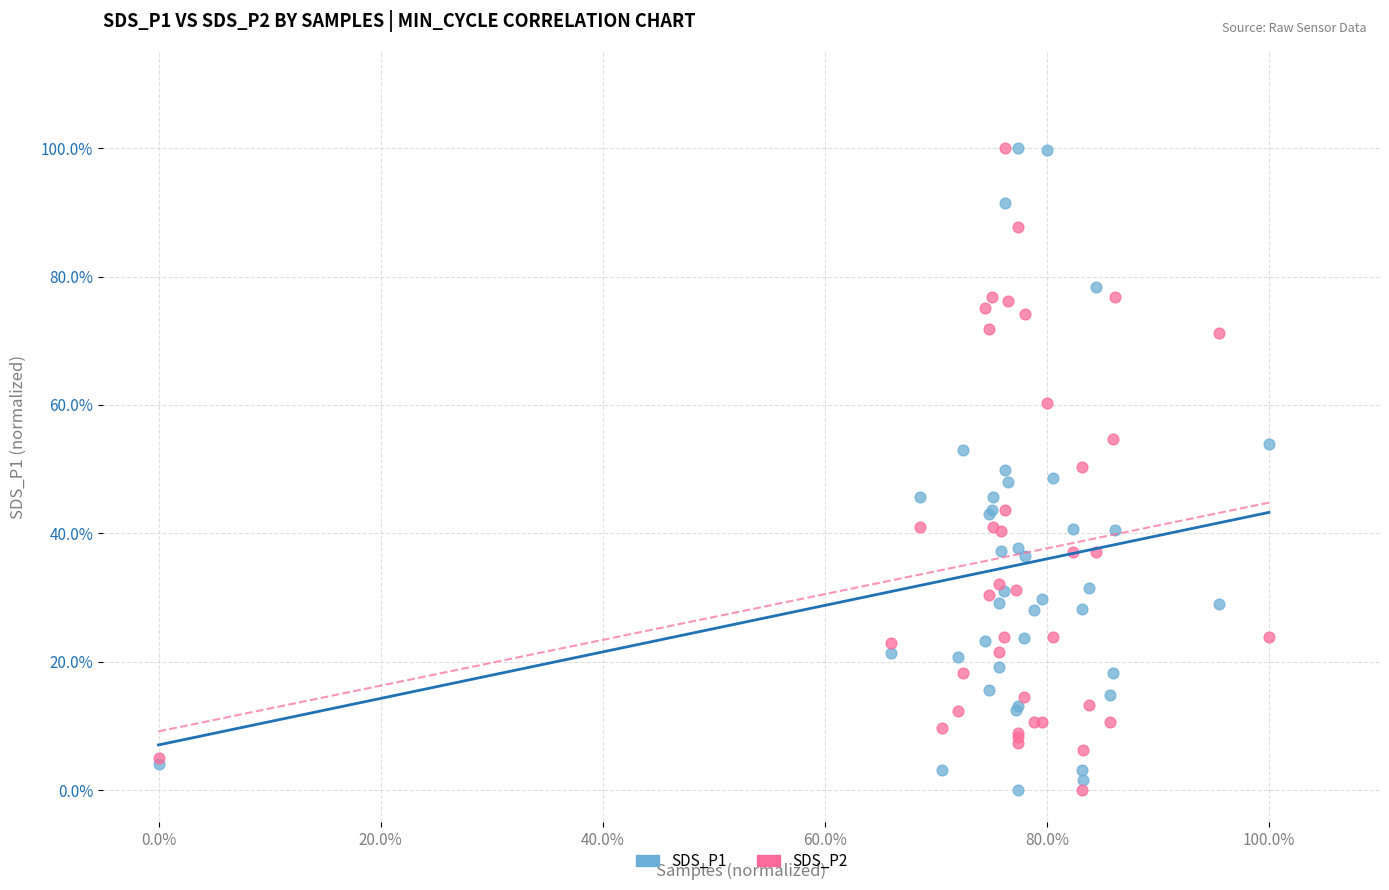

What are all the series names shown in the legend?

SDS_P1, SDS_P2